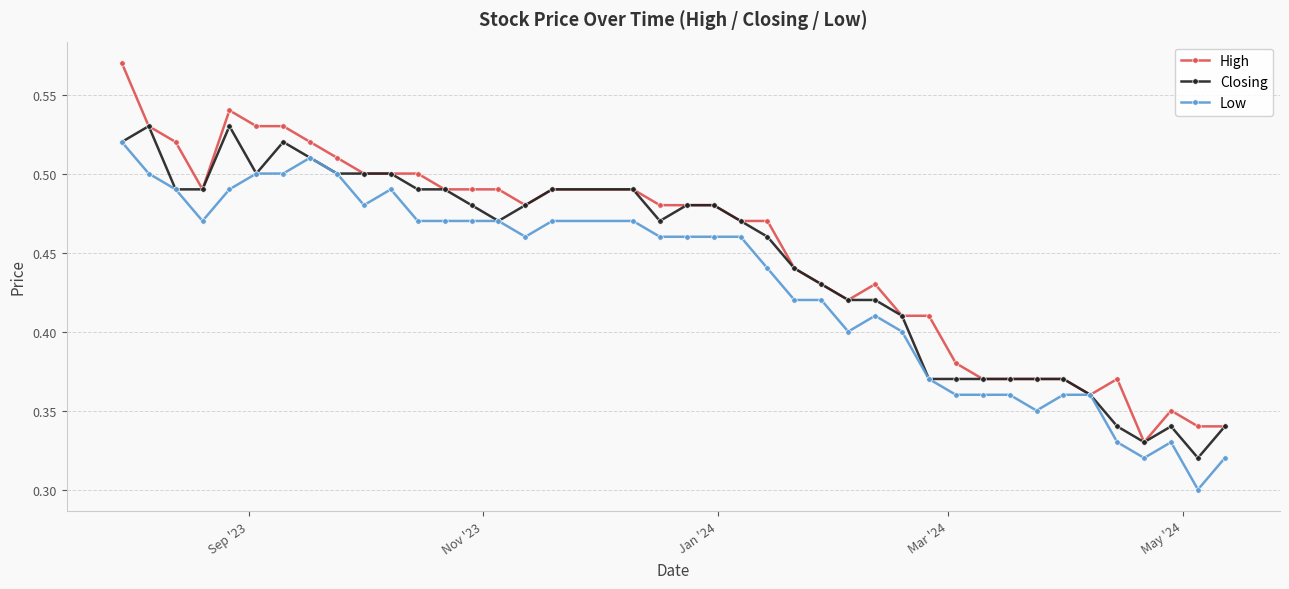

Count the Closing values in the range 0 to 1.

40